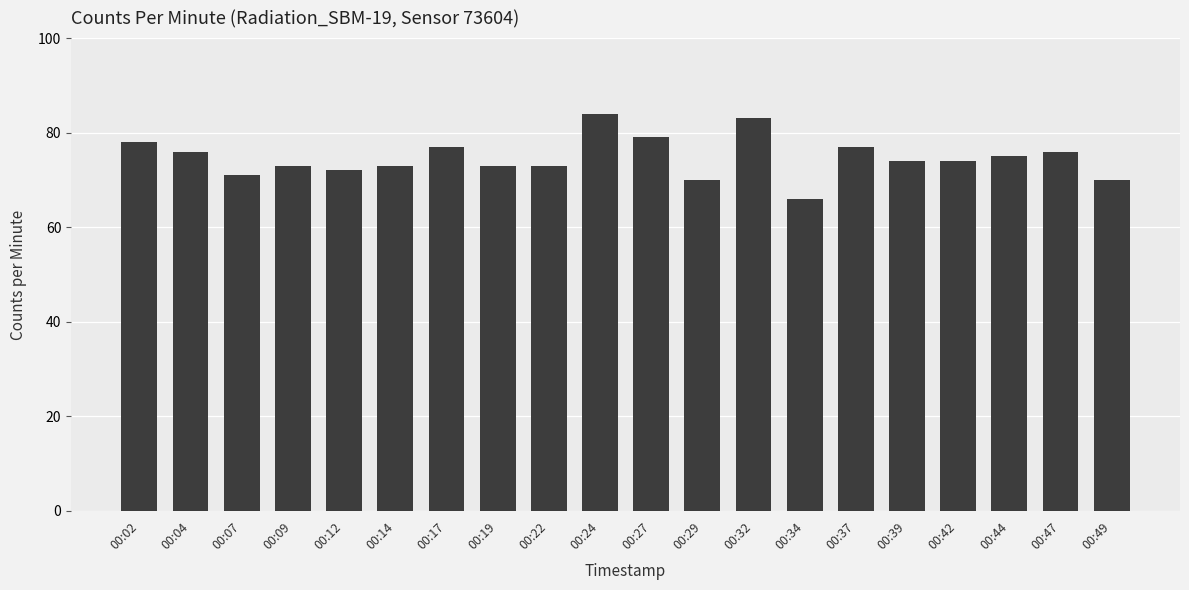

Reading right to left, list all the values displayed in this chart.

70	76	75	74	74	77	66	83	70	79	84	73	73	77	73	72	73	71	76	78